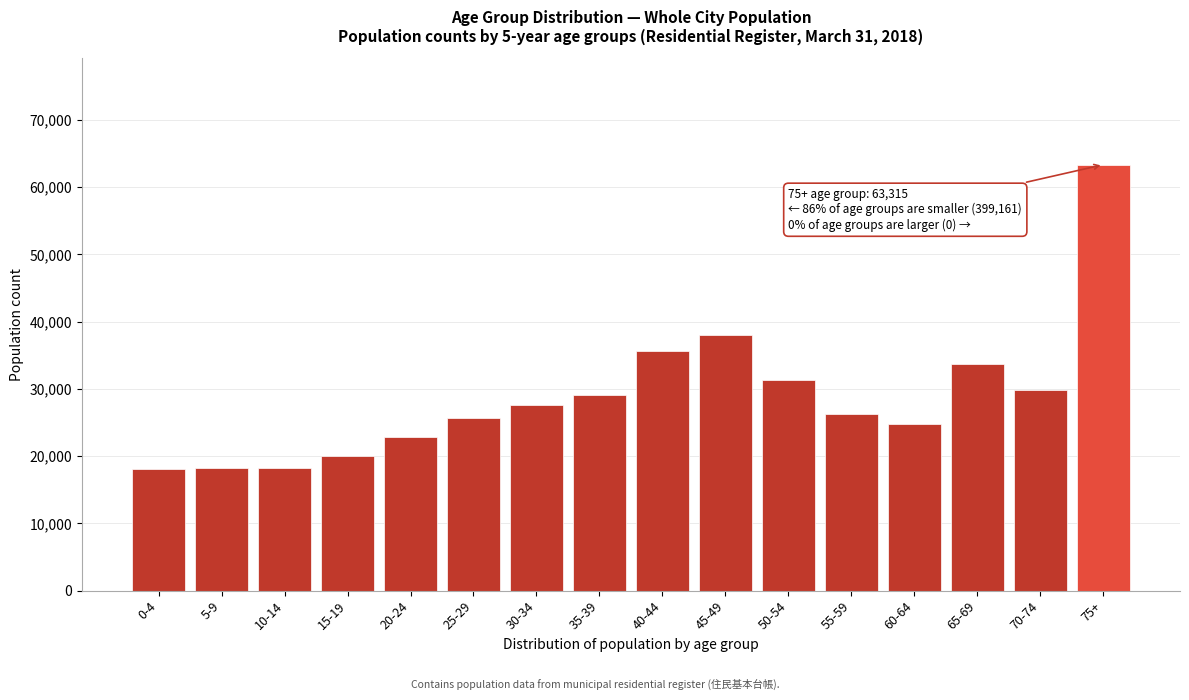

What is the label of the 11th bar from the right?

25-29